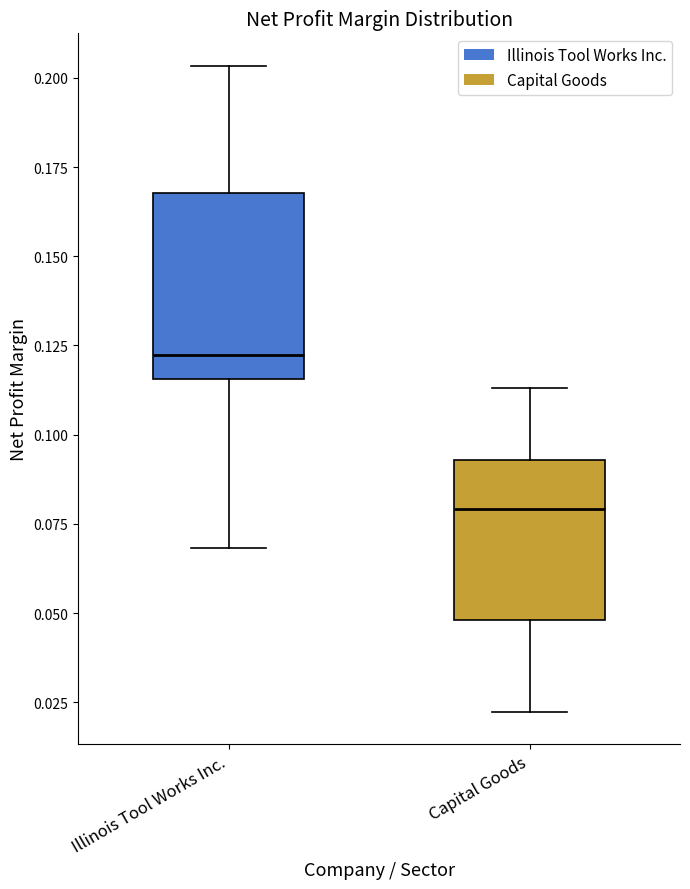

Reading left to right, read every box against the y-axis: the position of its median line, the range the box covers, and the ends of its whiskers. The values are not printed on the chart, so give them approximately, as read against the axis.

Illinois Tool Works Inc.: median 0.120, box 0.115 to 0.170, whiskers 0.070 to 0.205
Capital Goods: median 0.080, box 0.050 to 0.095, whiskers 0.020 to 0.115